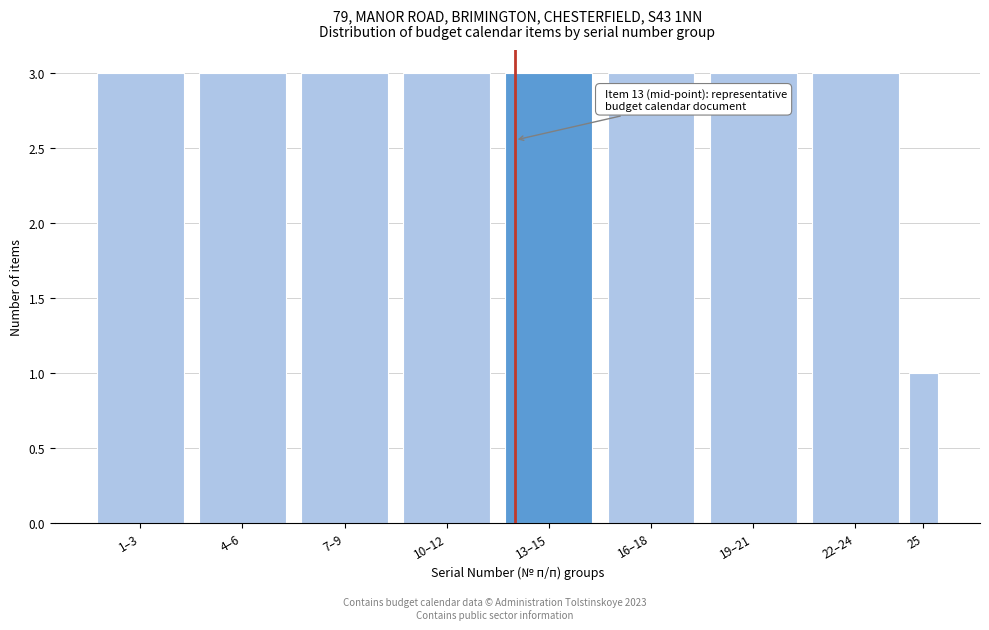

Reading left to right, extract all data points from this chart.

3	3	3	3	3	3	3	3	1